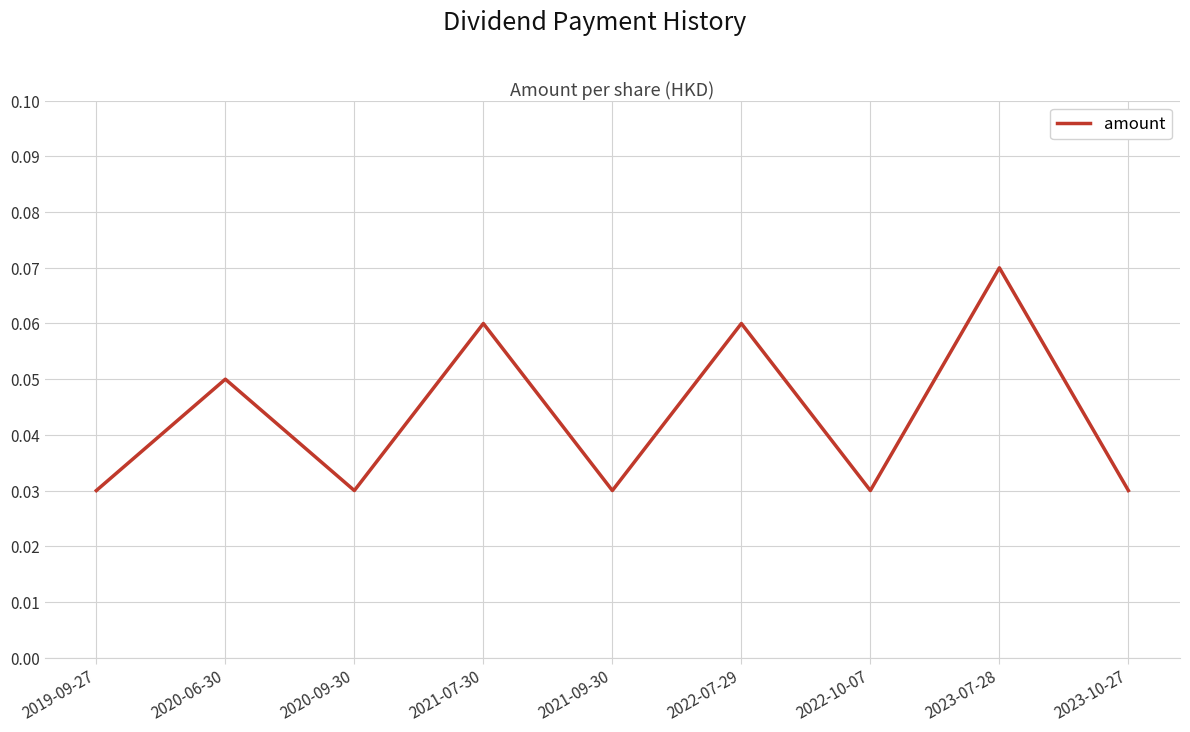

Which category has the highest value across all series?

2023-07-28